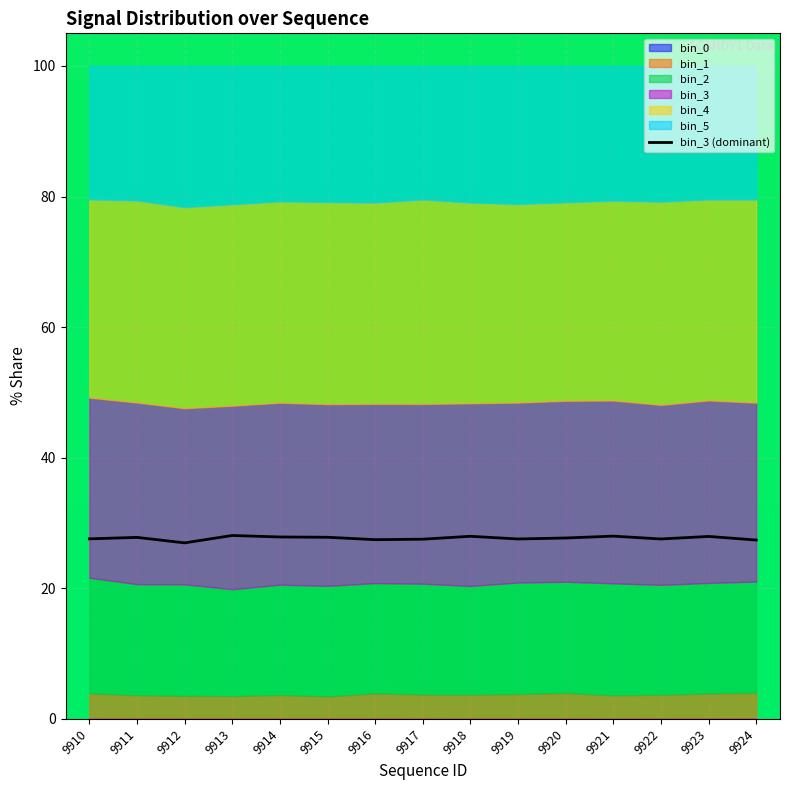

Is it true that the value at 9913 is 48.9?

False